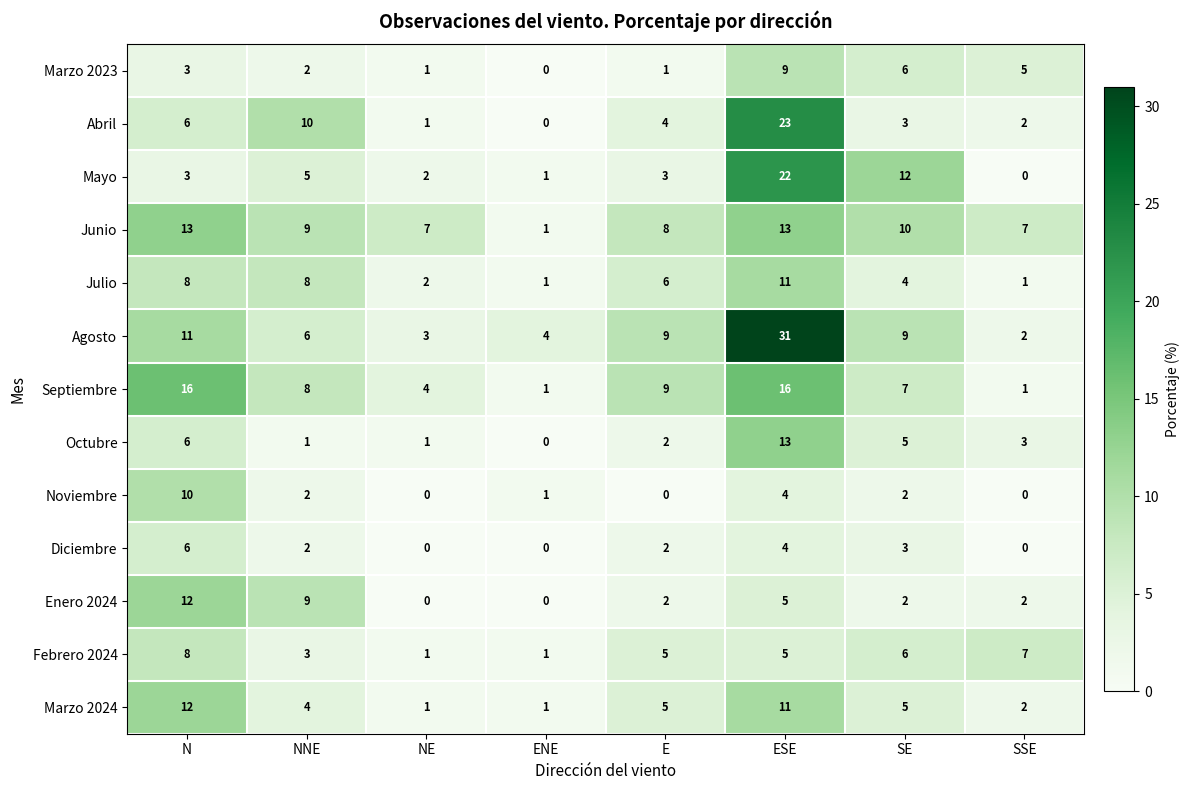

At how many categories does at least one series exceed 8?

5